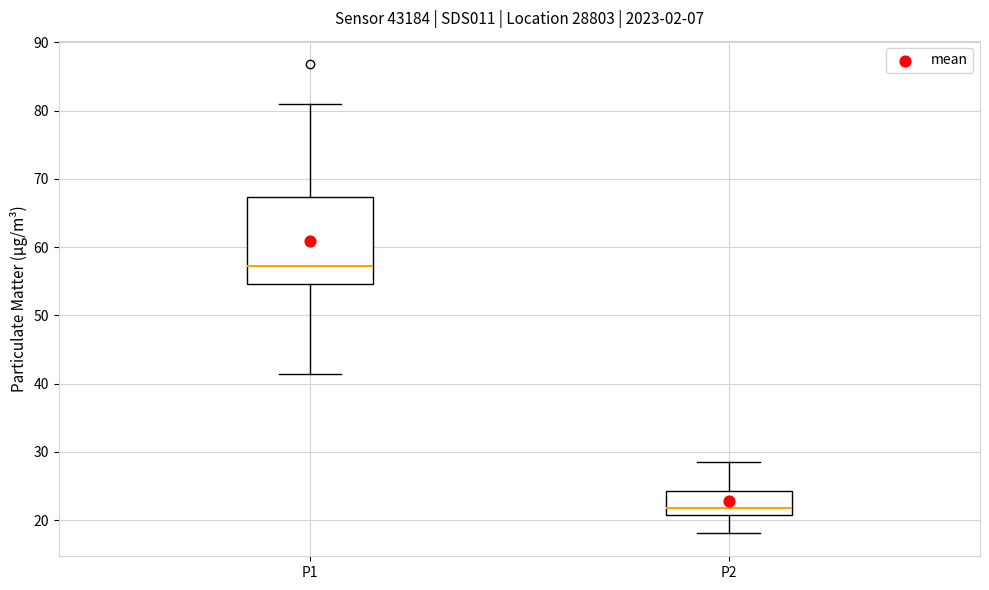

Reading left to right, read every box against the y-axis: the position of its median line, the range the box covers, and the ends of its whiskers. The values are not printed on the chart, so give them approximately, as read against the axis.

P1: median 57, box 55 to 67, whiskers 41 to 81
P2: median 22, box 21 to 24, whiskers 18 to 29